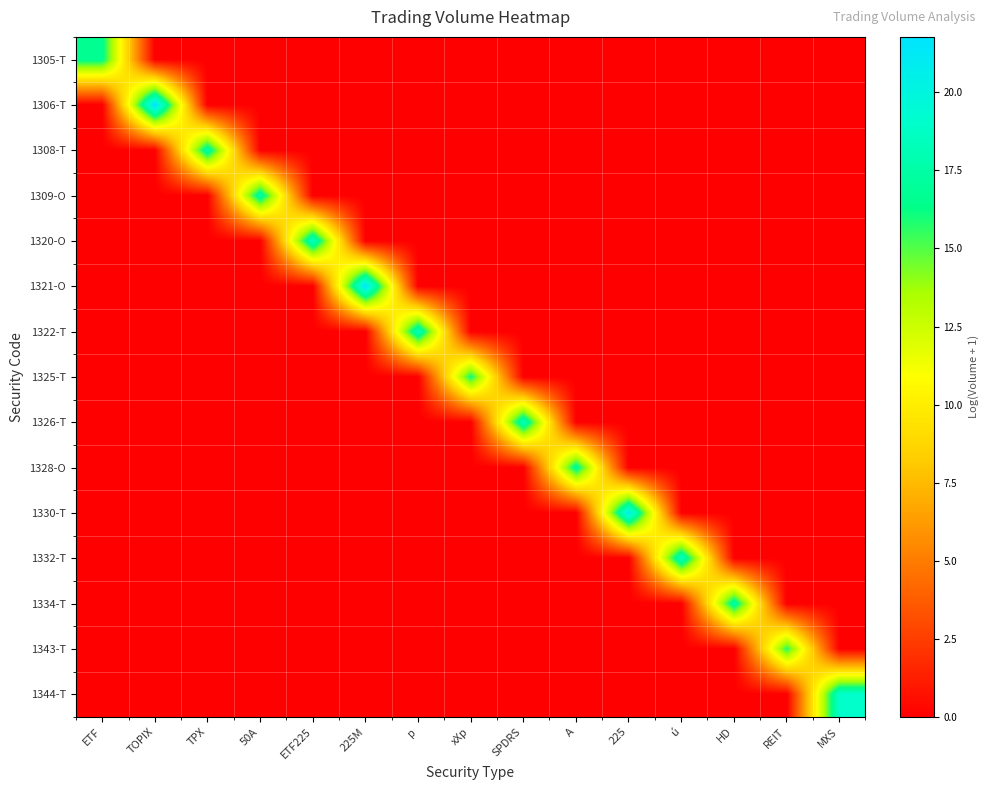

Between ETF225 and 225M, which is larger?

ETF225